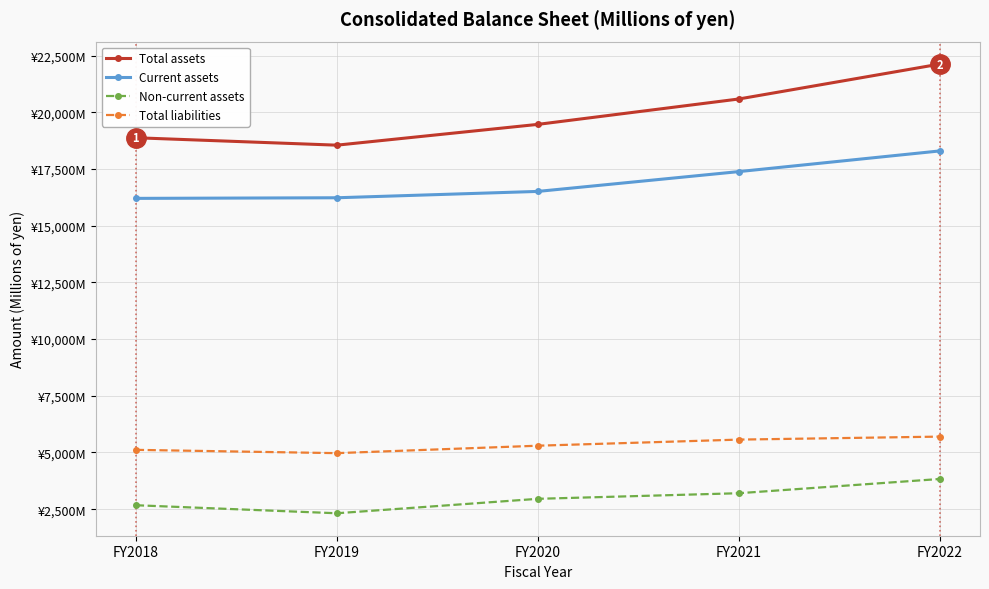

The value of Total liabilities at FY2022 is 5700. True or false?

True